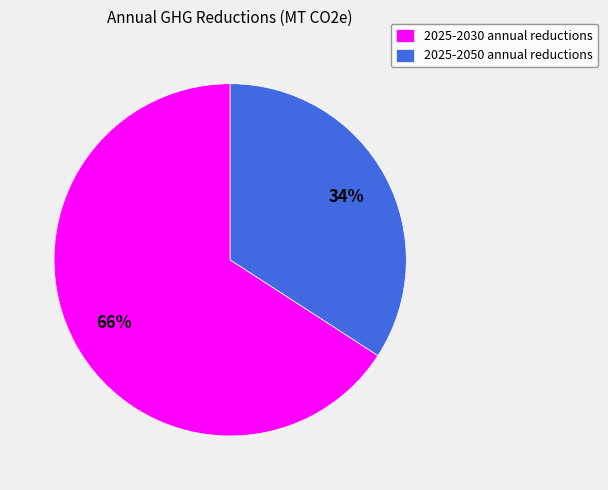

To the nearest percent, what percentage of the pie is 2025-2030 annual reductions?

66%